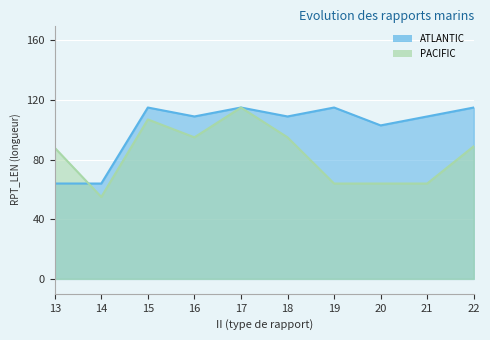

True or false: ATLANTIC and PACIFIC intersect in this chart.

True